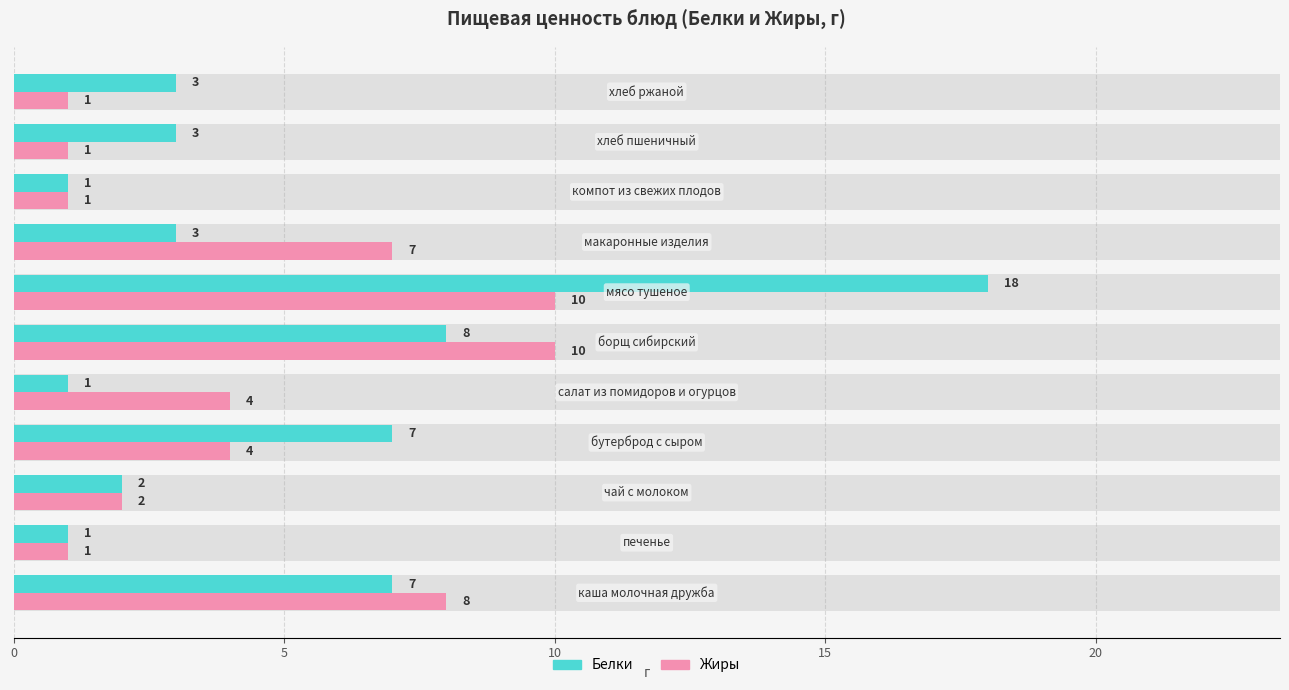

What are all the series names shown in the legend?

Белки, Жиры